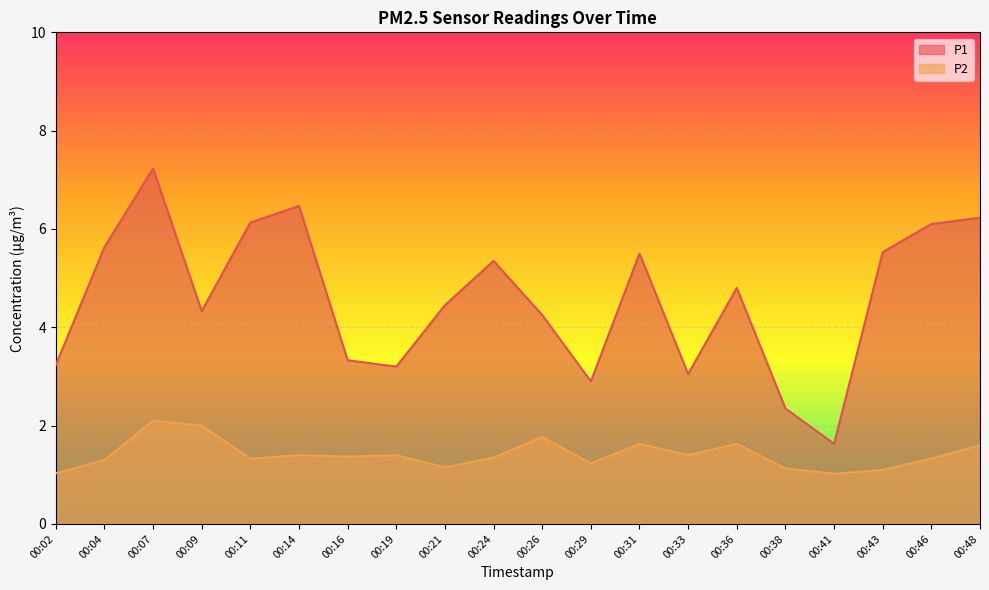

What are all the series names shown in the legend?

P1, P2